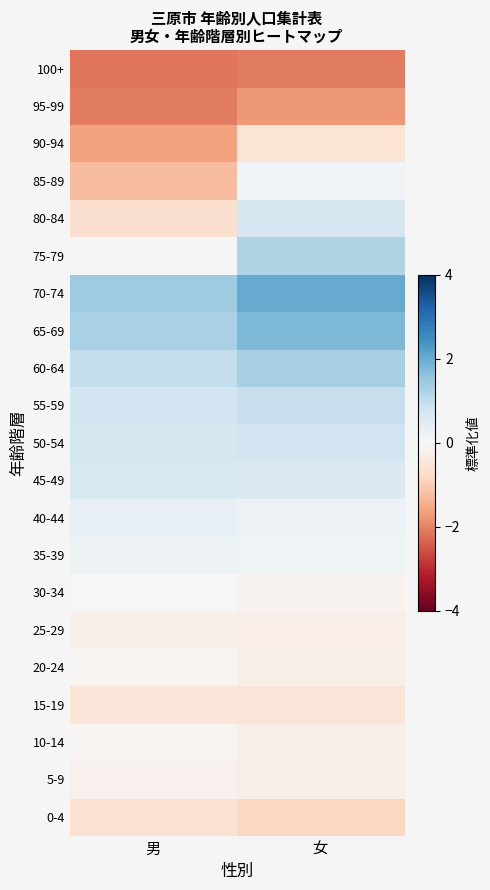

What is the total value across all series at 男?

-2.9